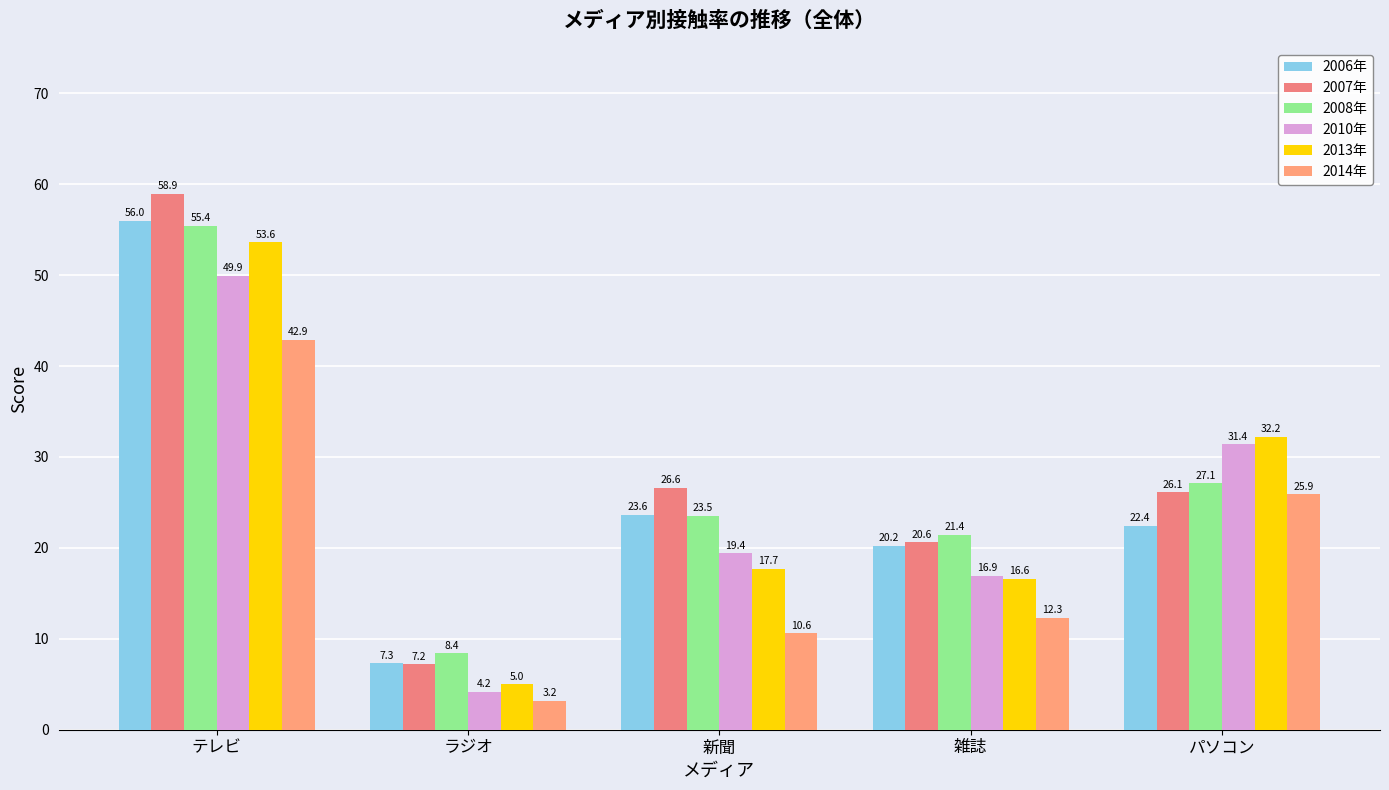

What is the difference between the highest and lowest values at ラジオ?

5.2